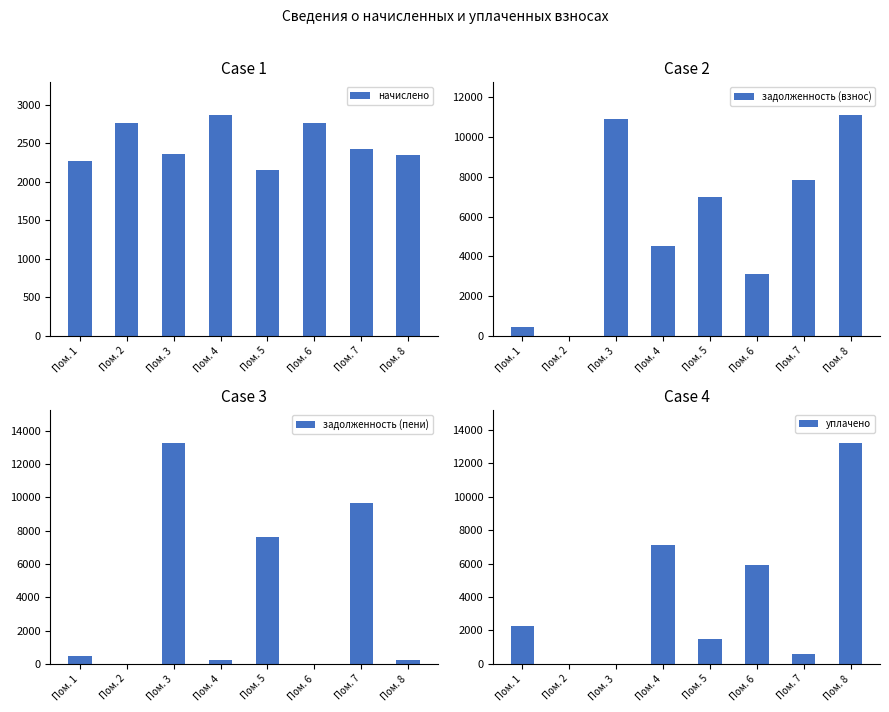

What is the sum of all уплачено values?

30496.0